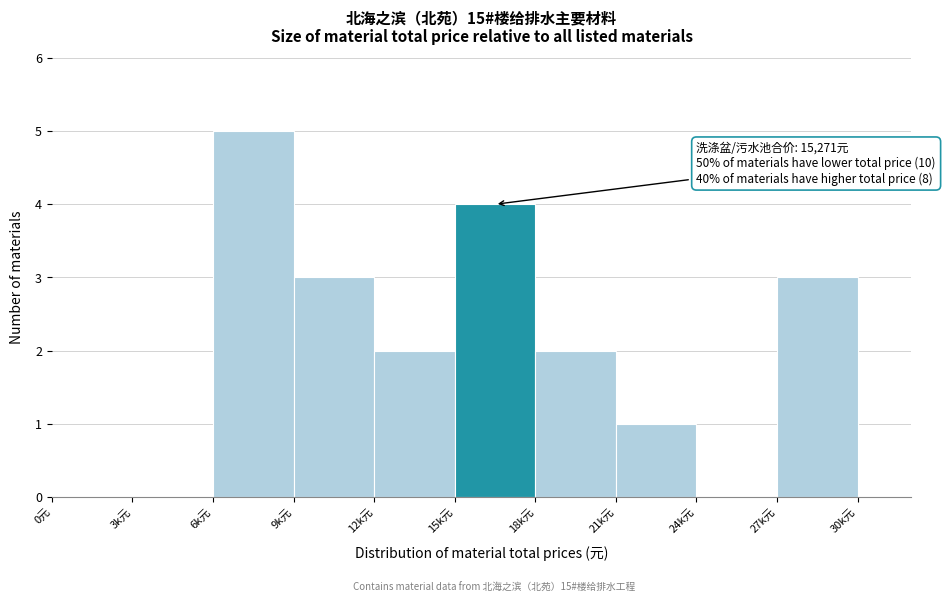

Reading left to right, transcribe all the data shown in this chart.

0元=0	3k元=0	6k元=5	9k元=3	12k元=2	15k元=4	18k元=2	21k元=1	24k元=0	27k元=3	30k元=0